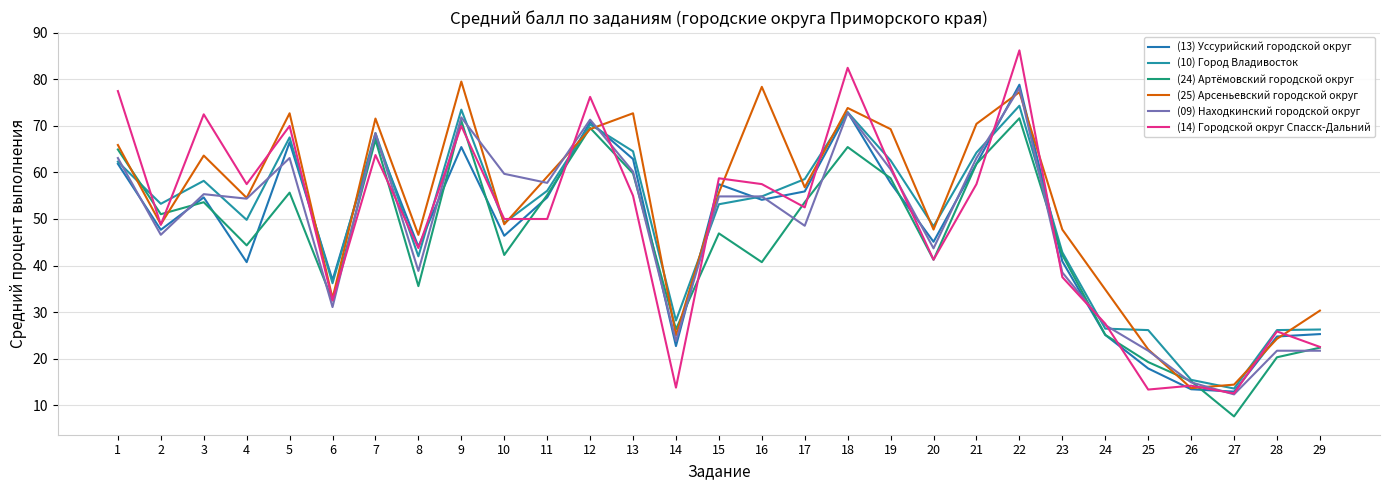

True or false: (10) Город Владивосток has a value of 53.3 at 2.

True